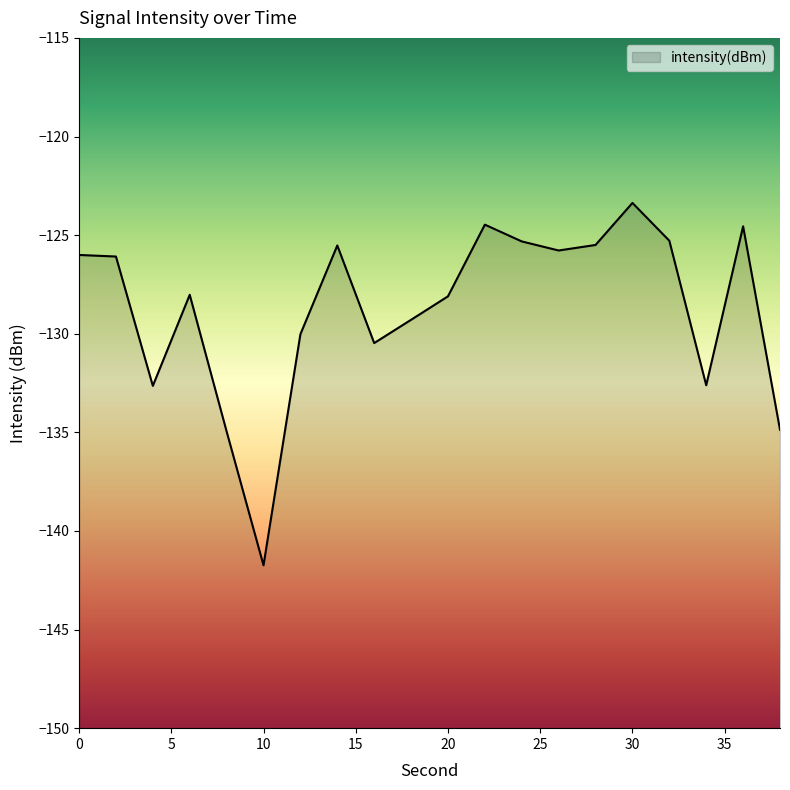

Reading left to right, list all the values displayed in this chart.

-126.0	-126.1	-132.6	-128.0	-135.0	-141.7	-130.0	-125.5	-130.5	-129.3	-128.1	-124.5	-125.3	-125.8	-125.5	-123.4	-125.3	-132.6	-124.6	-134.9